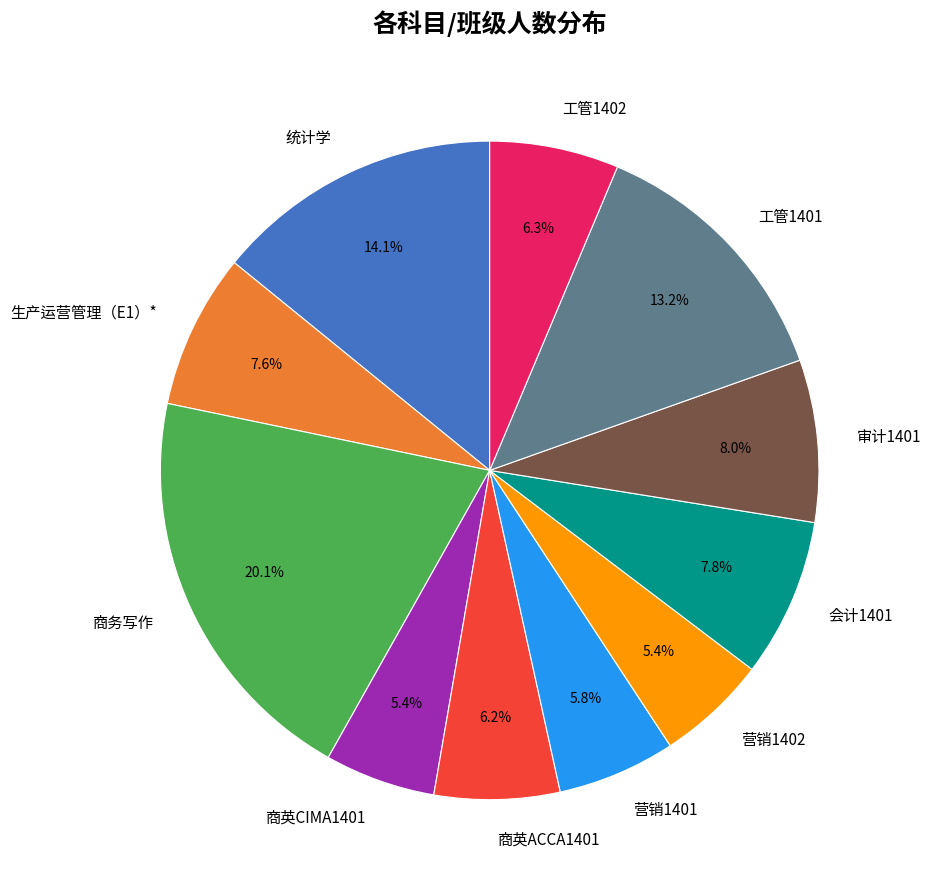

What percentage is the 会计1401 slice, to the nearest percent?

8%